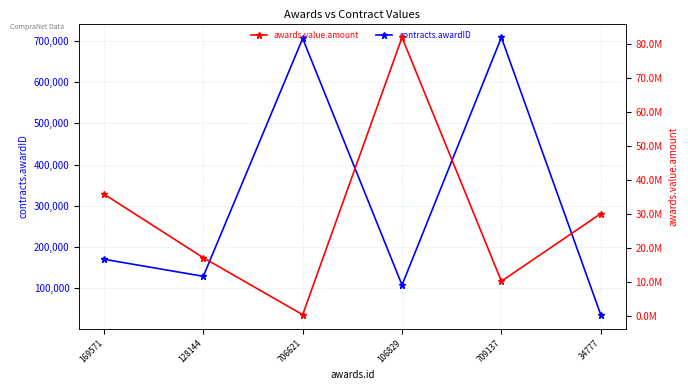

True or false: contracts.awardID has more than 0 points higher than both neighbors.

True